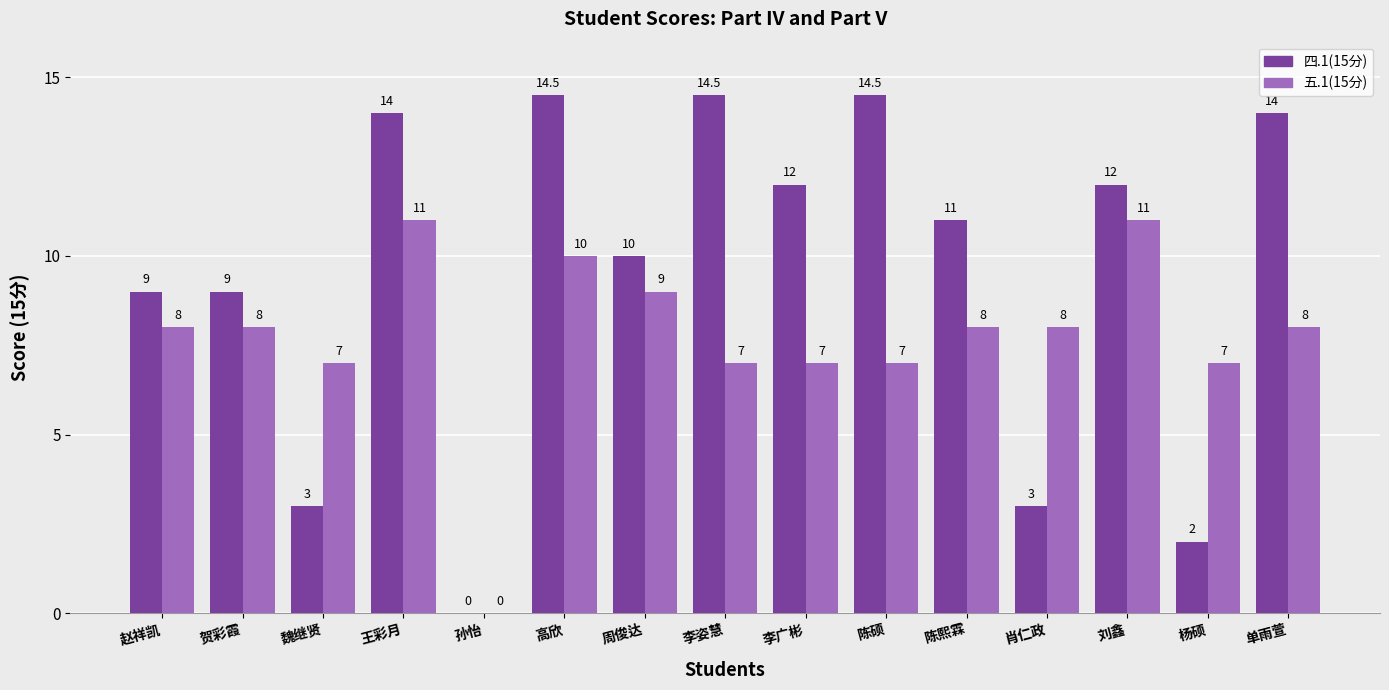

Is the value of 五.1(15分) at 赵祥凯 greater than the value of 四.1(15分) at 刘鑫?

No